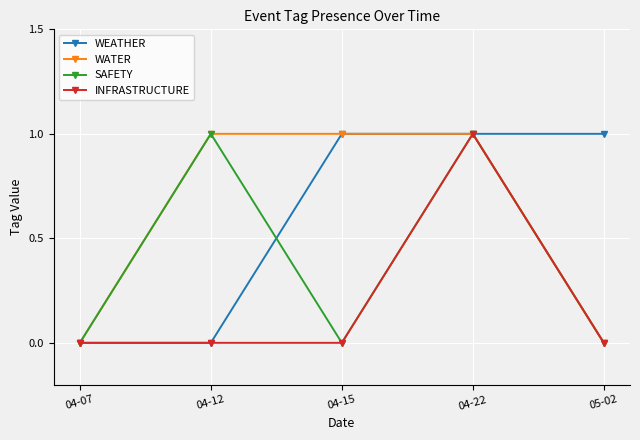

At which label does INFRASTRUCTURE reach its peak?

04-22